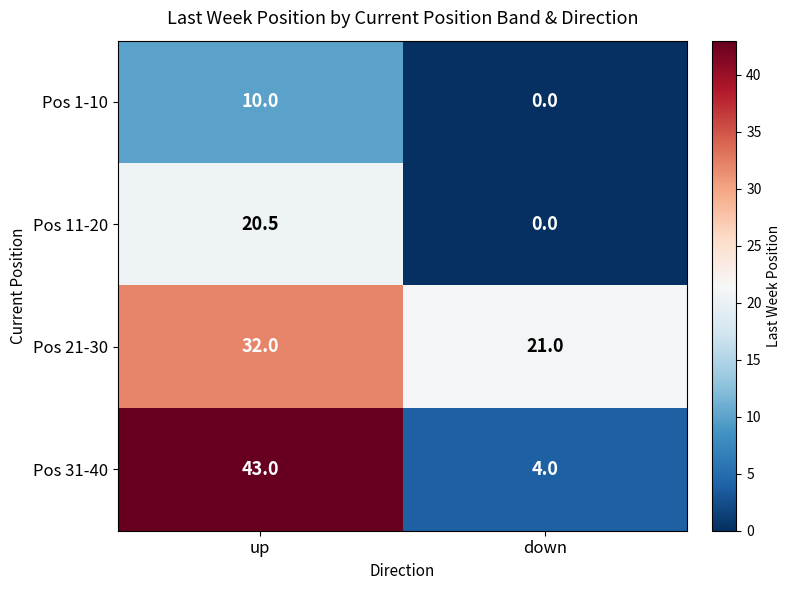

At which label is Pos 11-20 closest to 10?

down